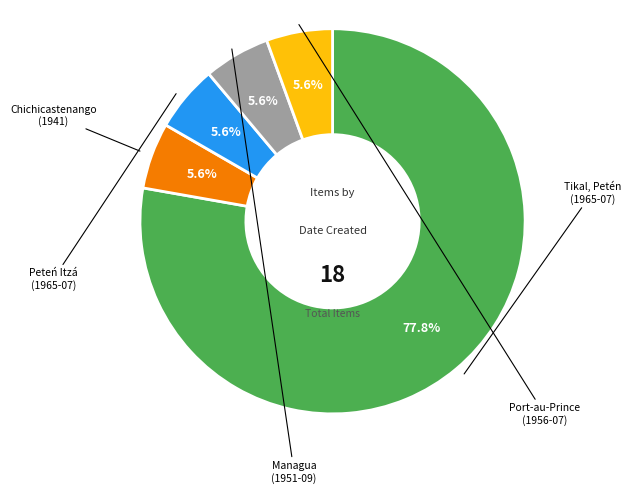

What is the total percentage of Chichicastenango (1941) and Port-au-Prince (1956-07)?

11.1%